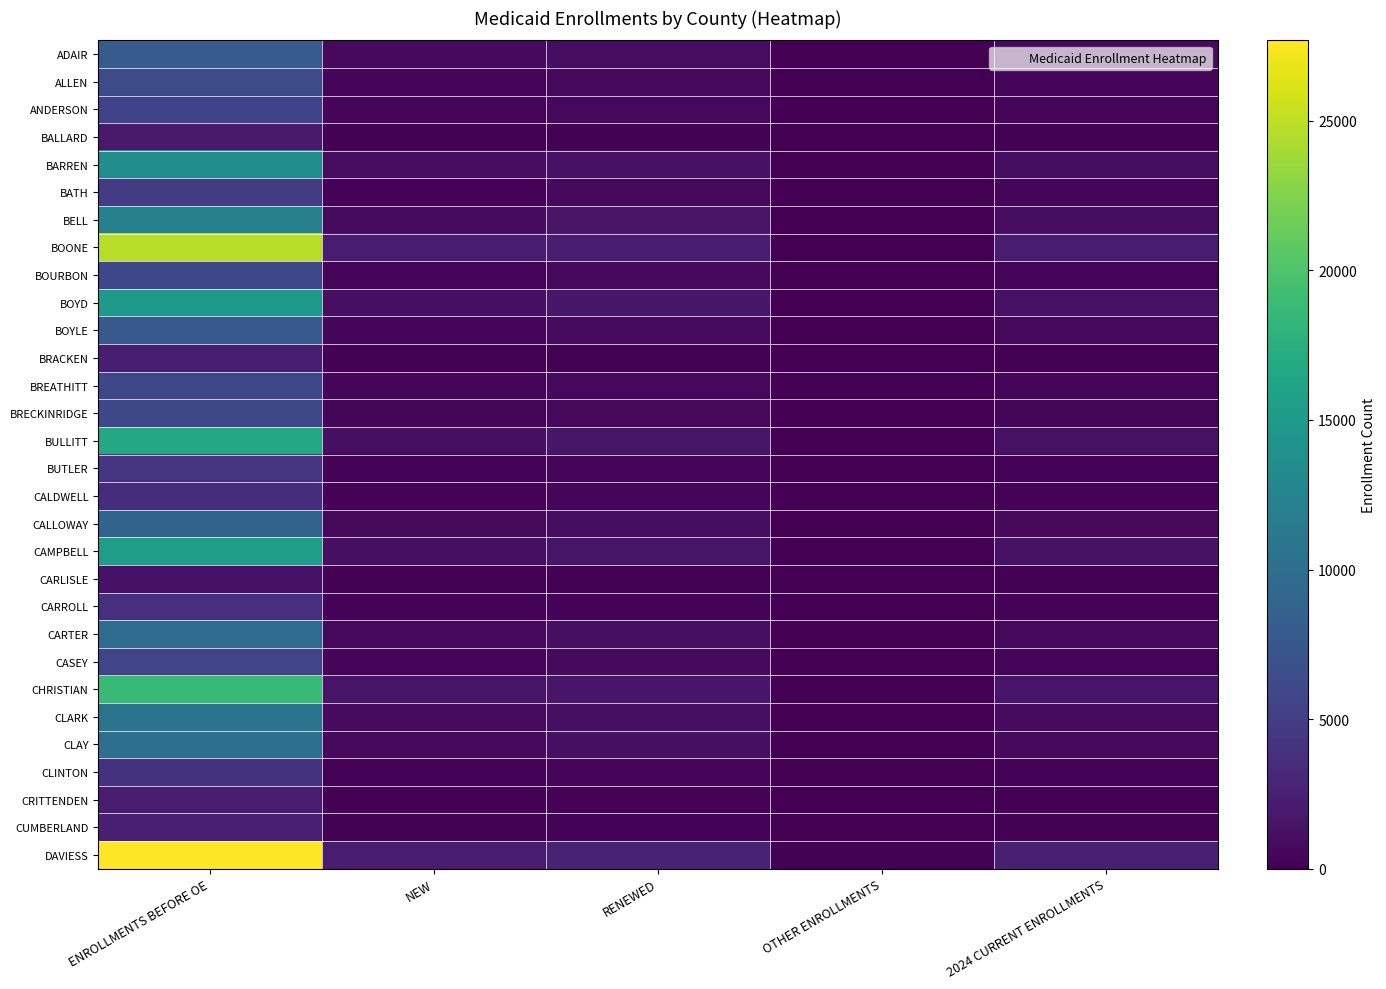

Reading left to right, list all the values displayed in this chart.

ADAIR: ENROLLMENTS BEFORE OE=7965	NEW=650	RENEWED=940	OTHER ENROLLMENTS=32	2024 CURRENT ENROLLMENTS=712
ALLEN: ENROLLMENTS BEFORE OE=6409	NEW=464	RENEWED=635	OTHER ENROLLMENTS=30	2024 CURRENT ENROLLMENTS=513
ANDERSON: ENROLLMENTS BEFORE OE=5521	NEW=390	RENEWED=580	OTHER ENROLLMENTS=22	2024 CURRENT ENROLLMENTS=427
BALLARD: ENROLLMENTS BEFORE OE=1964	NEW=148	RENEWED=212	OTHER ENROLLMENTS=0	2024 CURRENT ENROLLMENTS=163
BARREN: ENROLLMENTS BEFORE OE=13557	NEW=922	RENEWED=1322	OTHER ENROLLMENTS=39	2024 CURRENT ENROLLMENTS=1016
BATH: ENROLLMENTS BEFORE OE=4958	NEW=294	RENEWED=542	OTHER ENROLLMENTS=23	2024 CURRENT ENROLLMENTS=350
BELL: ENROLLMENTS BEFORE OE=12083	NEW=784	RENEWED=1424	OTHER ENROLLMENTS=46	2024 CURRENT ENROLLMENTS=884
BOONE: ENROLLMENTS BEFORE OE=24689	NEW=2124	RENEWED=2114	OTHER ENROLLMENTS=87	2024 CURRENT ENROLLMENTS=2260
BOURBON: ENROLLMENTS BEFORE OE=6007	NEW=379	RENEWED=600	OTHER ENROLLMENTS=17	2024 CURRENT ENROLLMENTS=423
BOYD: ENROLLMENTS BEFORE OE=14853	NEW=1094	RENEWED=1636	OTHER ENROLLMENTS=52	2024 CURRENT ENROLLMENTS=1204
BOYLE: ENROLLMENTS BEFORE OE=7686	NEW=524	RENEWED=836	OTHER ENROLLMENTS=42	2024 CURRENT ENROLLMENTS=612
BRACKEN: ENROLLMENTS BEFORE OE=2306	NEW=170	RENEWED=214	OTHER ENROLLMENTS=7	2024 CURRENT ENROLLMENTS=183
BREATHITT: ENROLLMENTS BEFORE OE=6026	NEW=332	RENEWED=634	OTHER ENROLLMENTS=18	2024 CURRENT ENROLLMENTS=364
BRECKINRIDGE: ENROLLMENTS BEFORE OE=6043	NEW=351	RENEWED=615	OTHER ENROLLMENTS=23	2024 CURRENT ENROLLMENTS=385
BULLITT: ENROLLMENTS BEFORE OE=16755	NEW=1189	RENEWED=1661	OTHER ENROLLMENTS=51	2024 CURRENT ENROLLMENTS=1294
BUTLER: ENROLLMENTS BEFORE OE=4229	NEW=280	RENEWED=451	OTHER ENROLLMENTS=15	2024 CURRENT ENROLLMENTS=311
CALDWELL: ENROLLMENTS BEFORE OE=3606	NEW=266	RENEWED=357	OTHER ENROLLMENTS=18	2024 CURRENT ENROLLMENTS=297
CALLOWAY: ENROLLMENTS BEFORE OE=8872	NEW=709	RENEWED=996	OTHER ENROLLMENTS=27	2024 CURRENT ENROLLMENTS=755
CAMPBELL: ENROLLMENTS BEFORE OE=15383	NEW=1124	RENEWED=1580	OTHER ENROLLMENTS=56	2024 CURRENT ENROLLMENTS=1231
CARLISLE: ENROLLMENTS BEFORE OE=1363	NEW=110	RENEWED=146	OTHER ENROLLMENTS=4	2024 CURRENT ENROLLMENTS=118
CARROLL: ENROLLMENTS BEFORE OE=3684	NEW=272	RENEWED=287	OTHER ENROLLMENTS=8	2024 CURRENT ENROLLMENTS=292
CARTER: ENROLLMENTS BEFORE OE=9733	NEW=577	RENEWED=1124	OTHER ENROLLMENTS=25	2024 CURRENT ENROLLMENTS=645
CASEY: ENROLLMENTS BEFORE OE=5800	NEW=367	RENEWED=696	OTHER ENROLLMENTS=26	2024 CURRENT ENROLLMENTS=417
CHRISTIAN: ENROLLMENTS BEFORE OE=18624	NEW=1453	RENEWED=1729	OTHER ENROLLMENTS=57	2024 CURRENT ENROLLMENTS=1576
CLARK: ENROLLMENTS BEFORE OE=10650	NEW=758	RENEWED=1126	OTHER ENROLLMENTS=29	2024 CURRENT ENROLLMENTS=827
CLAY: ENROLLMENTS BEFORE OE=10163	NEW=655	RENEWED=1088	OTHER ENROLLMENTS=34	2024 CURRENT ENROLLMENTS=727
CLINTON: ENROLLMENTS BEFORE OE=4064	NEW=233	RENEWED=450	OTHER ENROLLMENTS=17	2024 CURRENT ENROLLMENTS=263
CRITTENDEN: ENROLLMENTS BEFORE OE=2214	NEW=168	RENEWED=222	OTHER ENROLLMENTS=3	2024 CURRENT ENROLLMENTS=175
CUMBERLAND: ENROLLMENTS BEFORE OE=2483	NEW=175	RENEWED=298	OTHER ENROLLMENTS=15	2024 CURRENT ENROLLMENTS=198
DAVIESS: ENROLLMENTS BEFORE OE=27691	NEW=2158	RENEWED=2811	OTHER ENROLLMENTS=139	2024 CURRENT ENROLLMENTS=2420